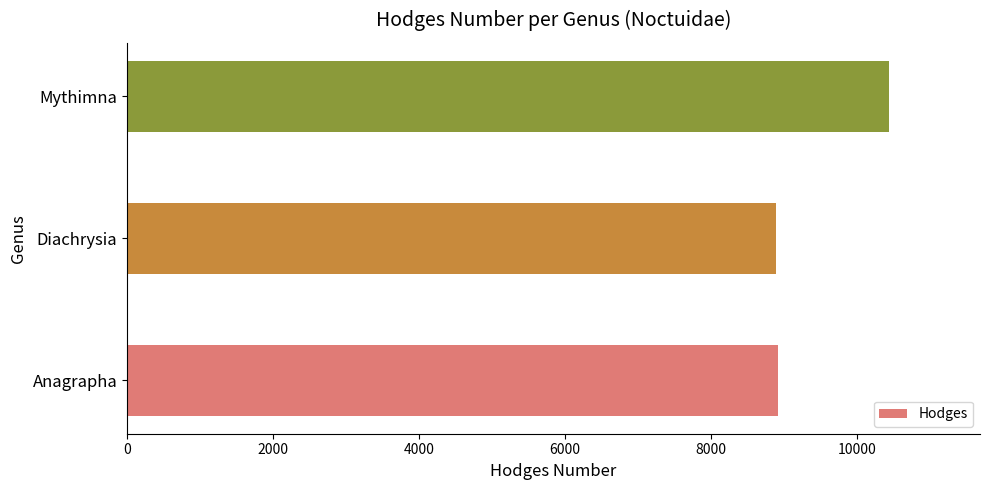

How many values are below 8924?

1